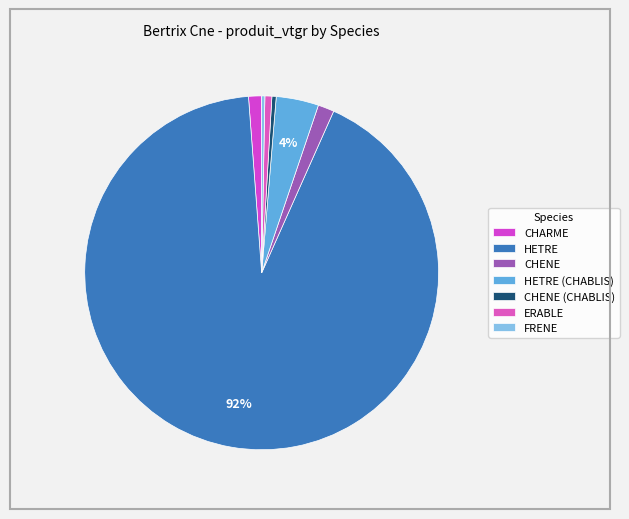

What is the change in value from CHENE to CHENE (CHABLIS)?

-7.4